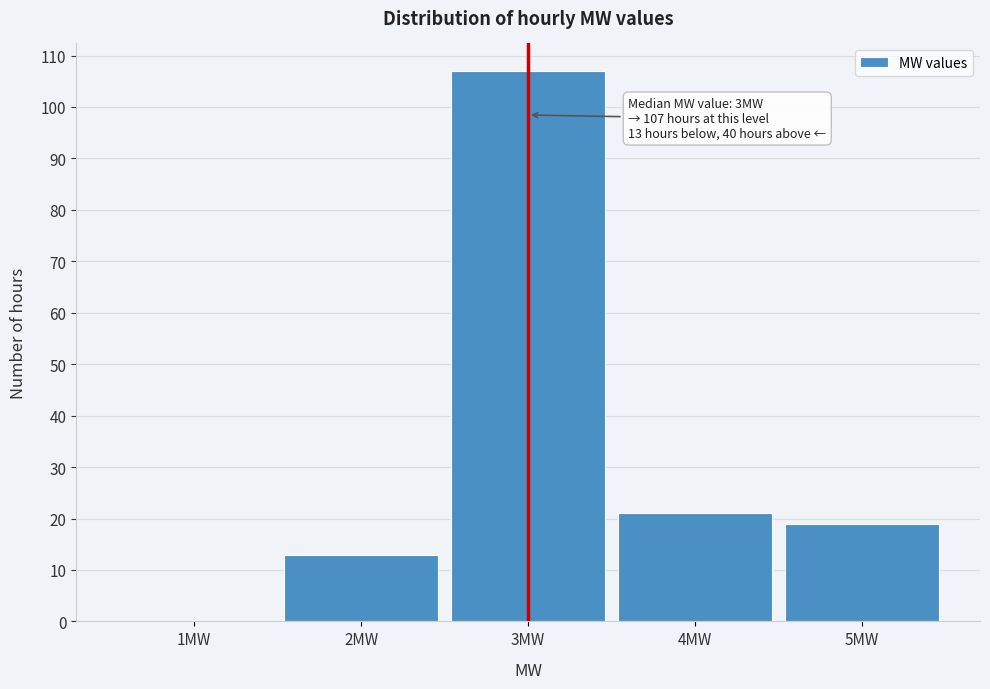

Reading left to right, extract all data points from this chart.

1MW=0	2MW=13	3MW=107	4MW=21	5MW=19